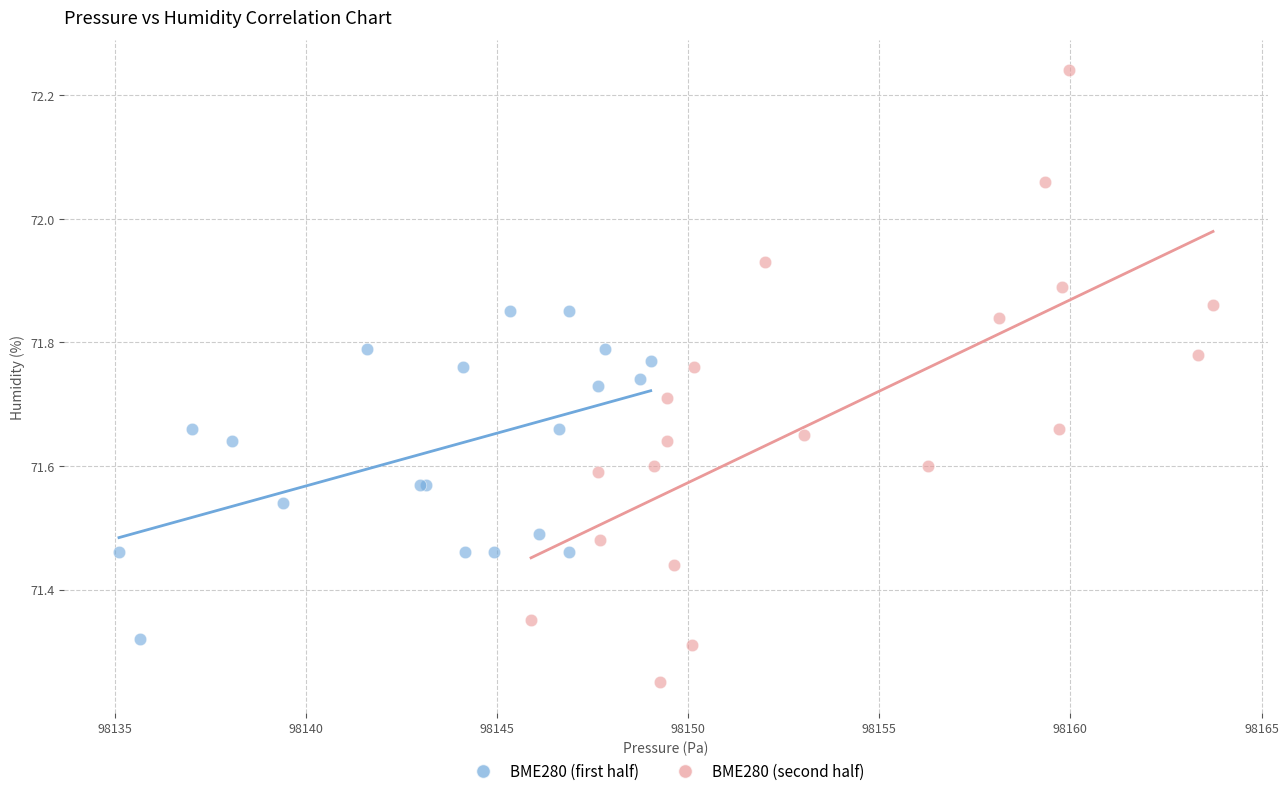

Which series contains the highest Y value?

BME280 (second half)